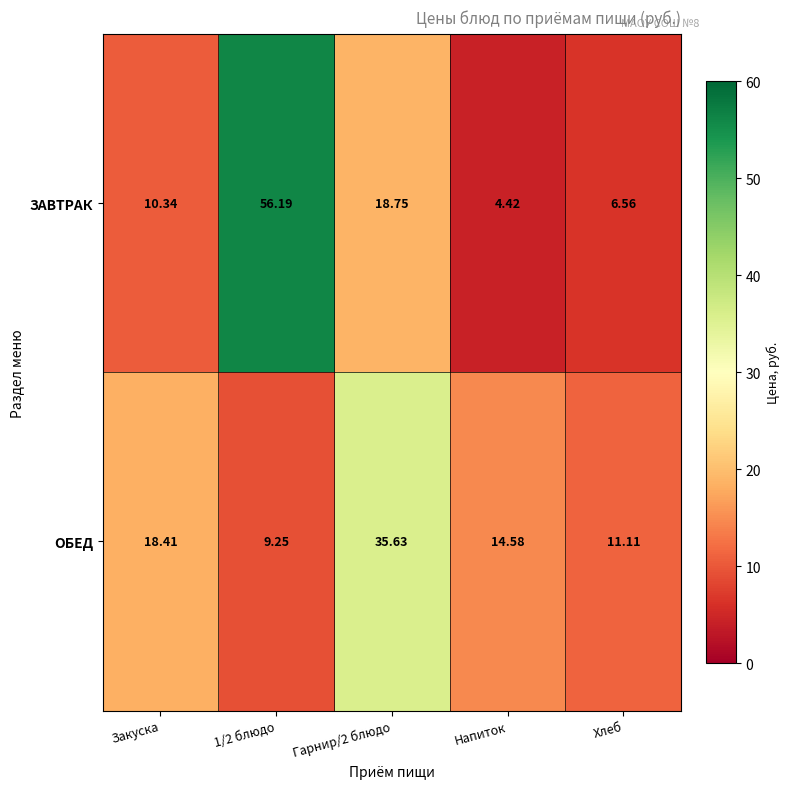

What is the total value across all series at Напиток?

19.0